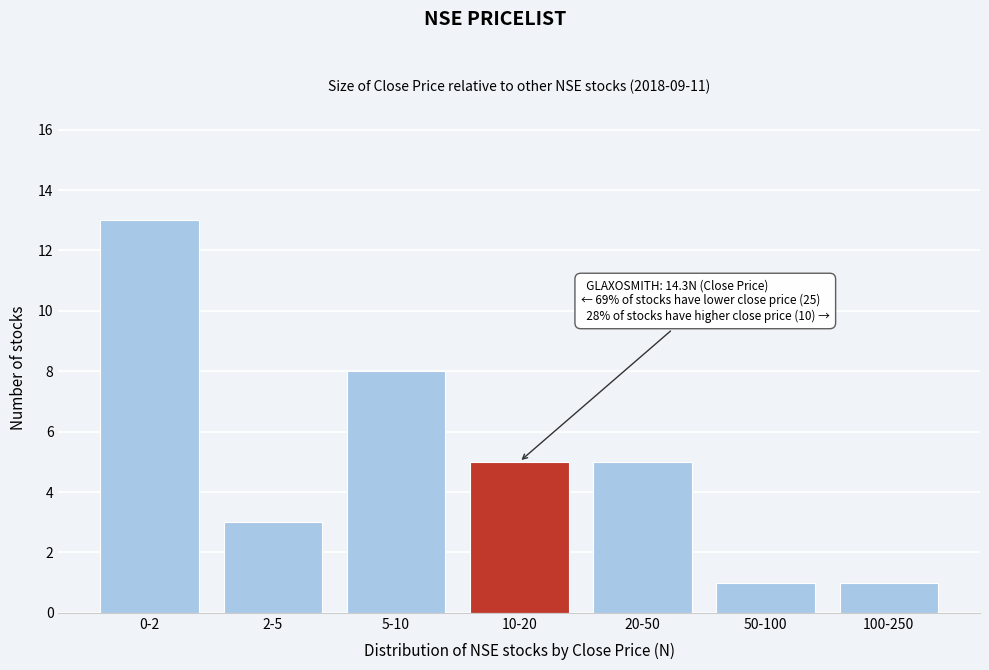

Reading left to right, extract all data points from this chart.

0-2=13	2-5=3	5-10=8	10-20=5	20-50=5	50-100=1	100-250=1